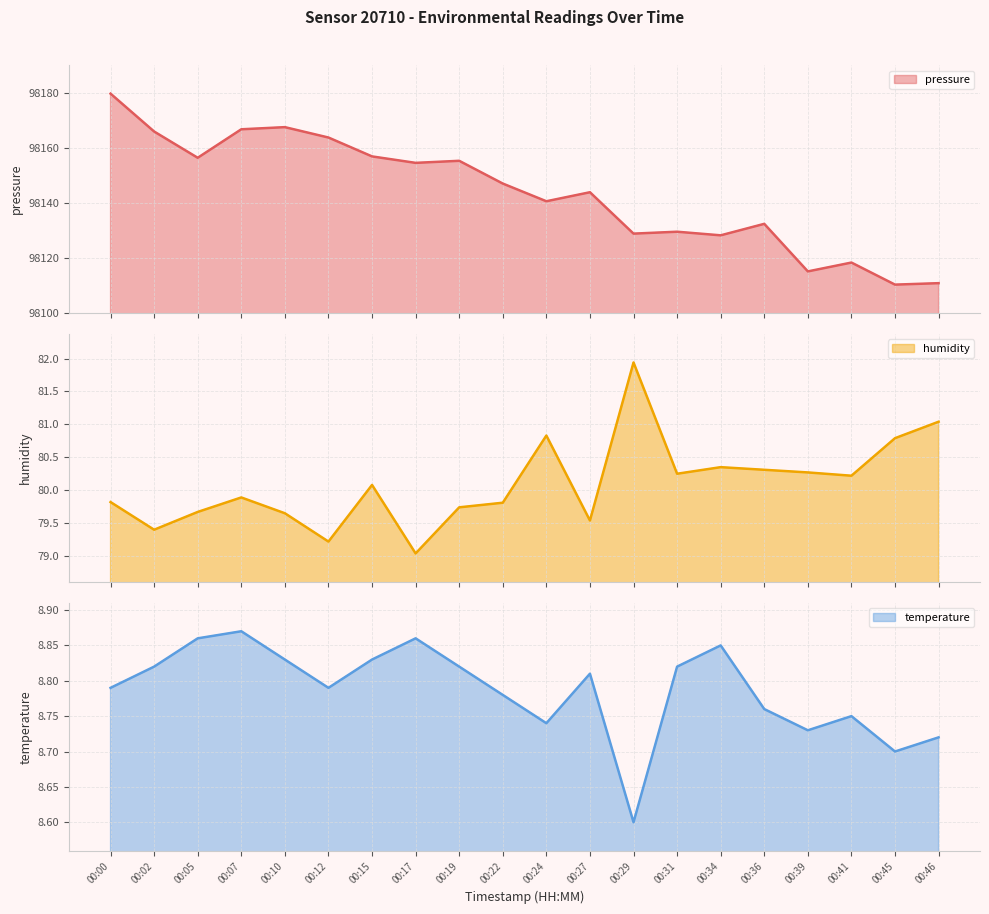

Which series has the largest total across all categories?

pressure